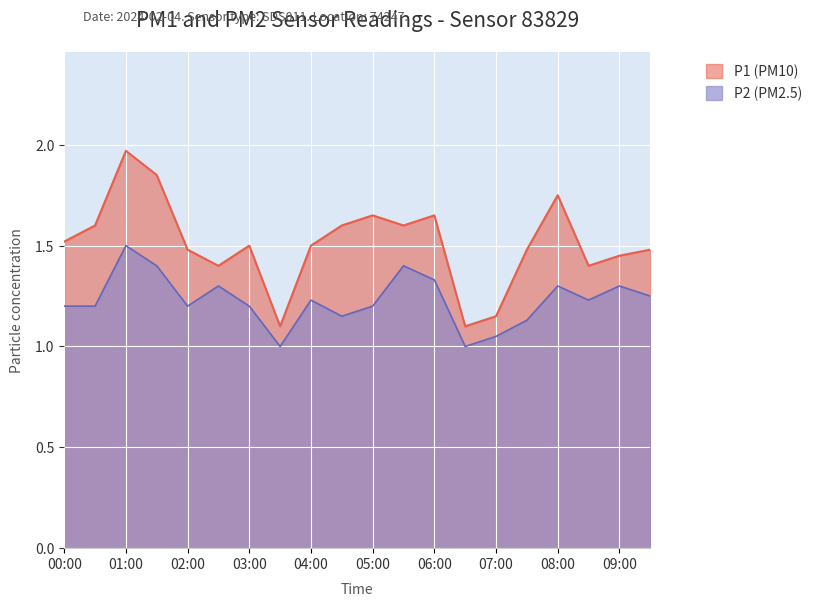

True or false: P1 and P2 cross at least once.

False